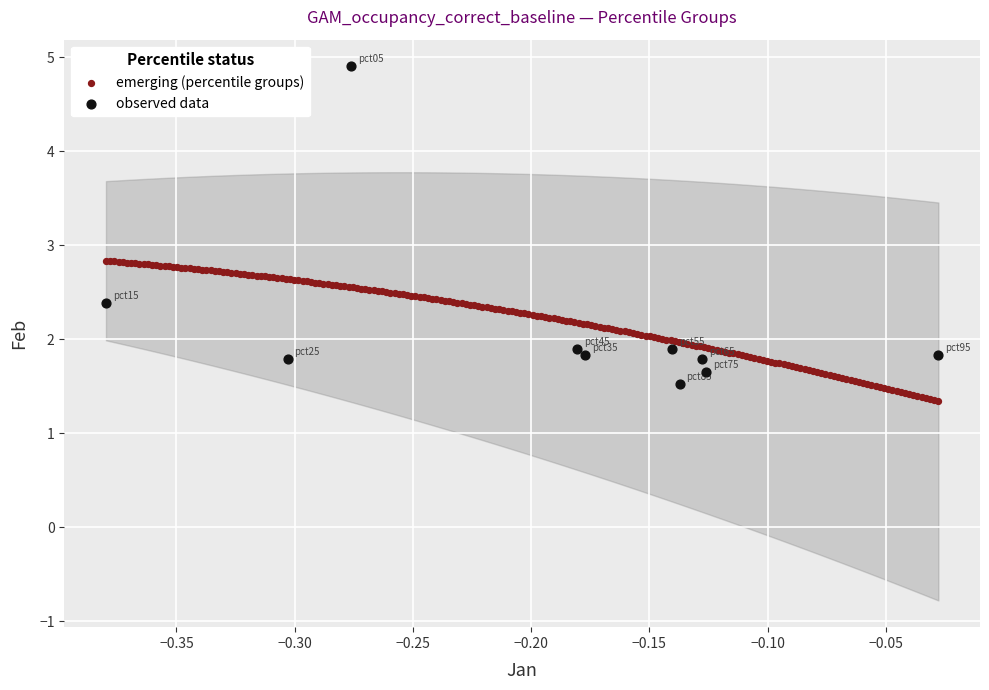

Which series reaches the maximum Y coordinate?

observed data